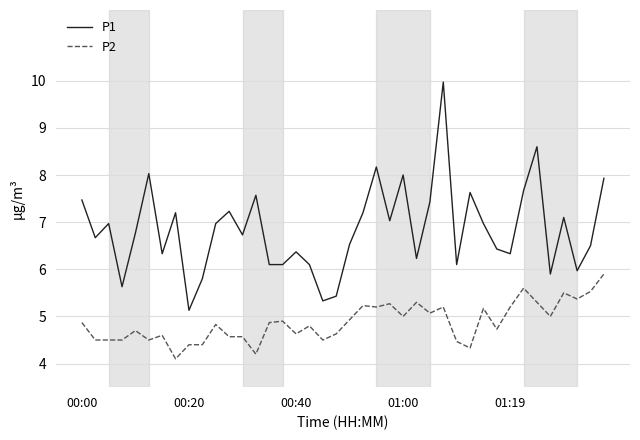

What is the sum of all P2 values?

194.9